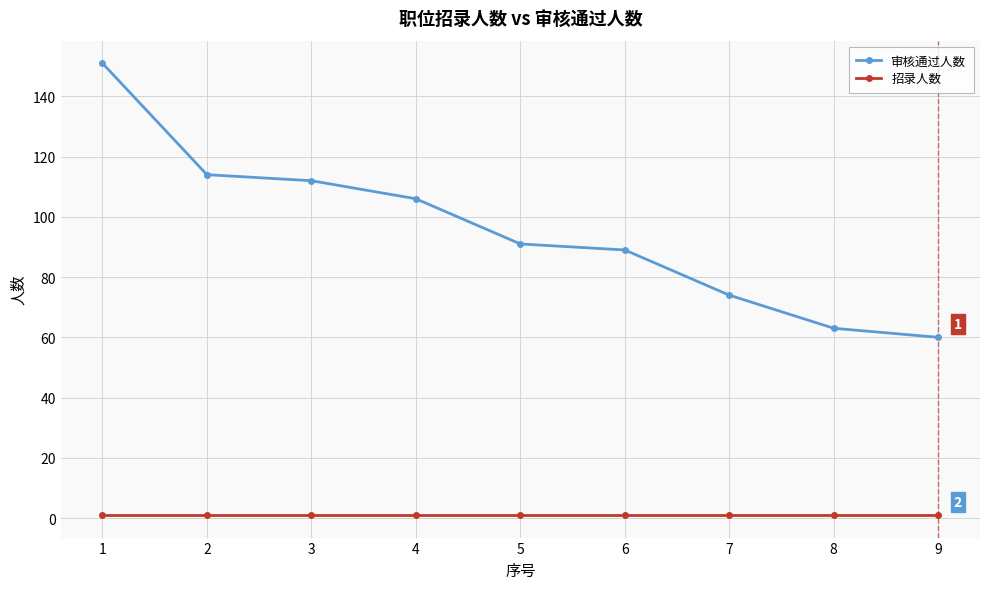

Which series has the widest spread of values?

审核通过人数